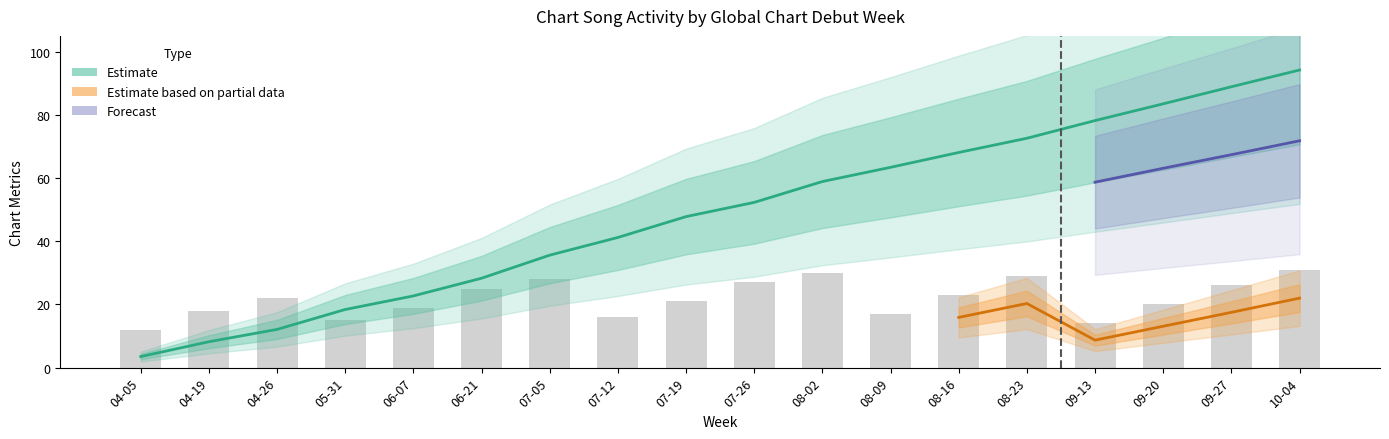

How many values in the avg_position series exceed 52?

9